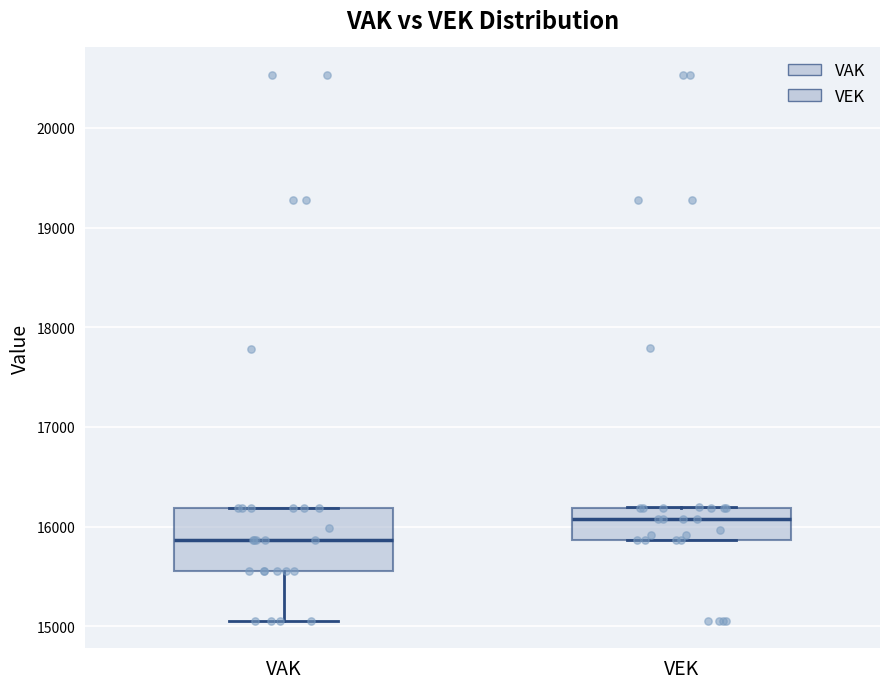

Reading left to right, read every box against the y-axis: the position of its median line, the range the box covers, and the ends of its whiskers. The values are not printed on the chart, so give them approximately, as read against the axis.

VAK: median 15900, box 15600 to 16200, whiskers 15100 to 16200
VEK: median 16100, box 15900 to 16200, whiskers 15900 to 16200